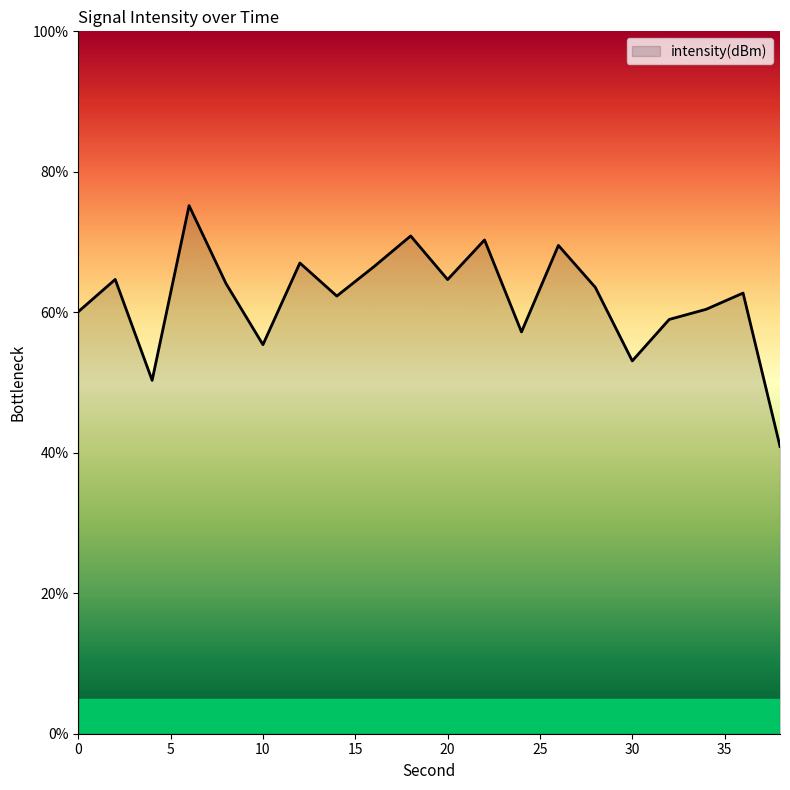

What is the difference between the maximum and minimum values?

34.3